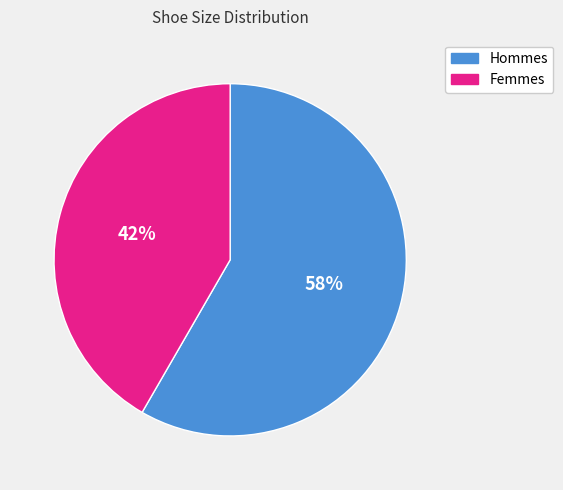

Is it true that Femmes is 32% of the pie?

False